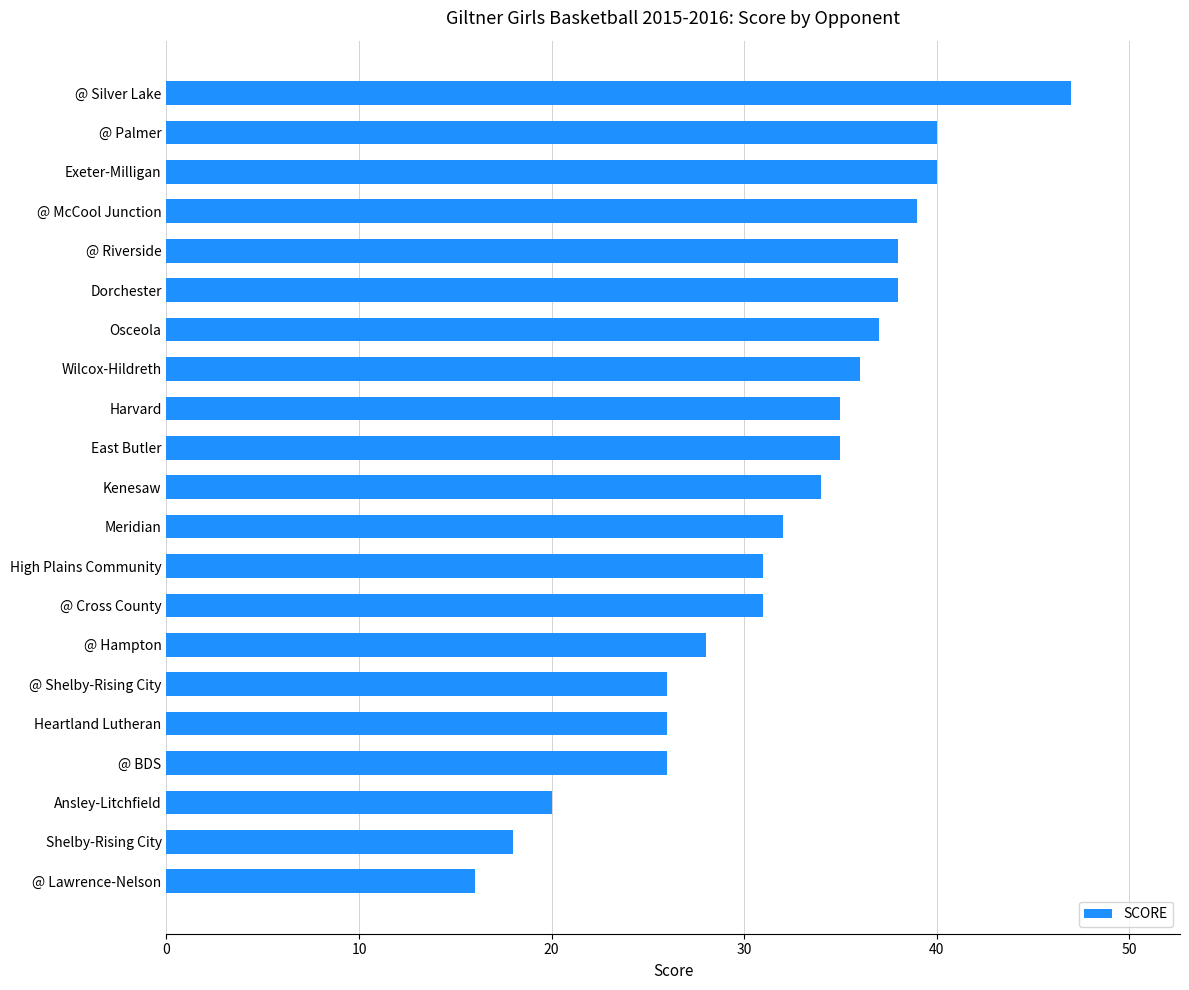

What is the label of the 18th bar from the top?

@ BDS